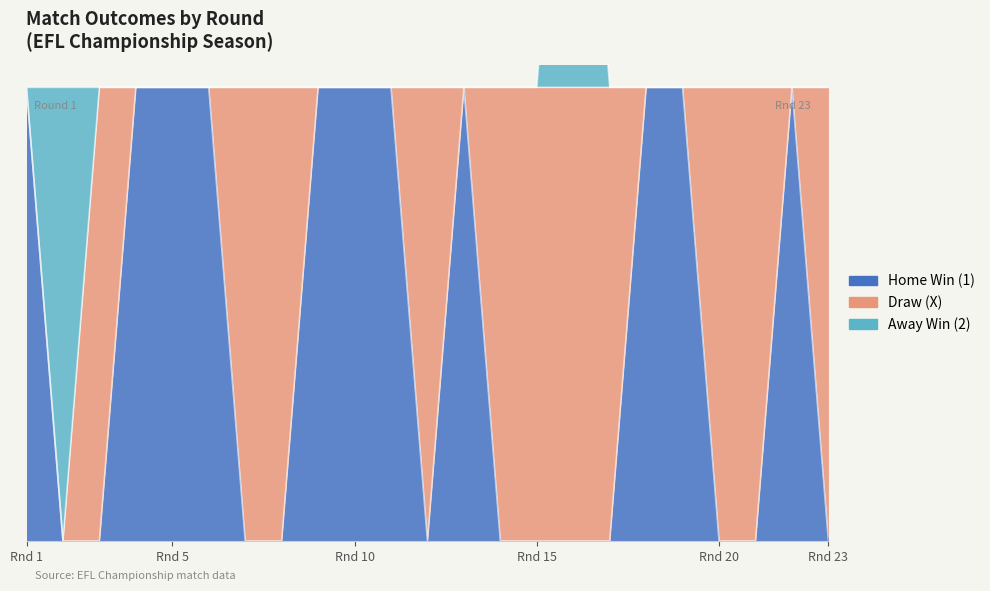

At 22, list the series in order from largest to smallest.

Home Win (1), Draw (X), Away Win (2)